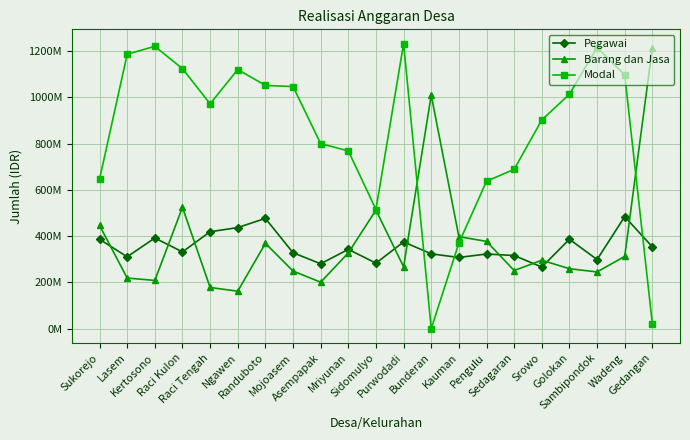

Does the chart have visible grid lines?

Yes